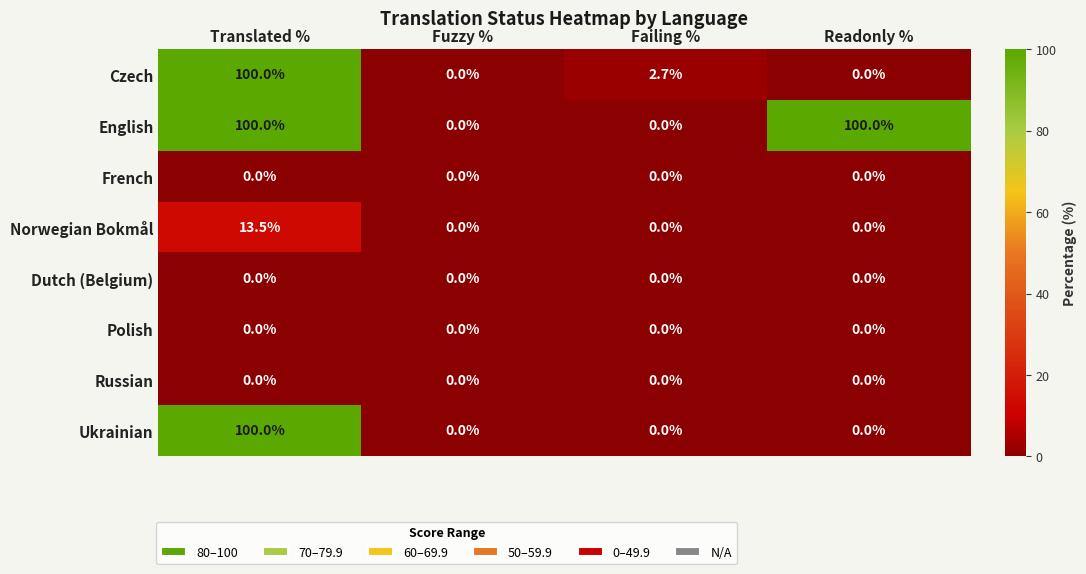

What is the difference between the maximum and minimum values in the Ukrainian series?

100.0